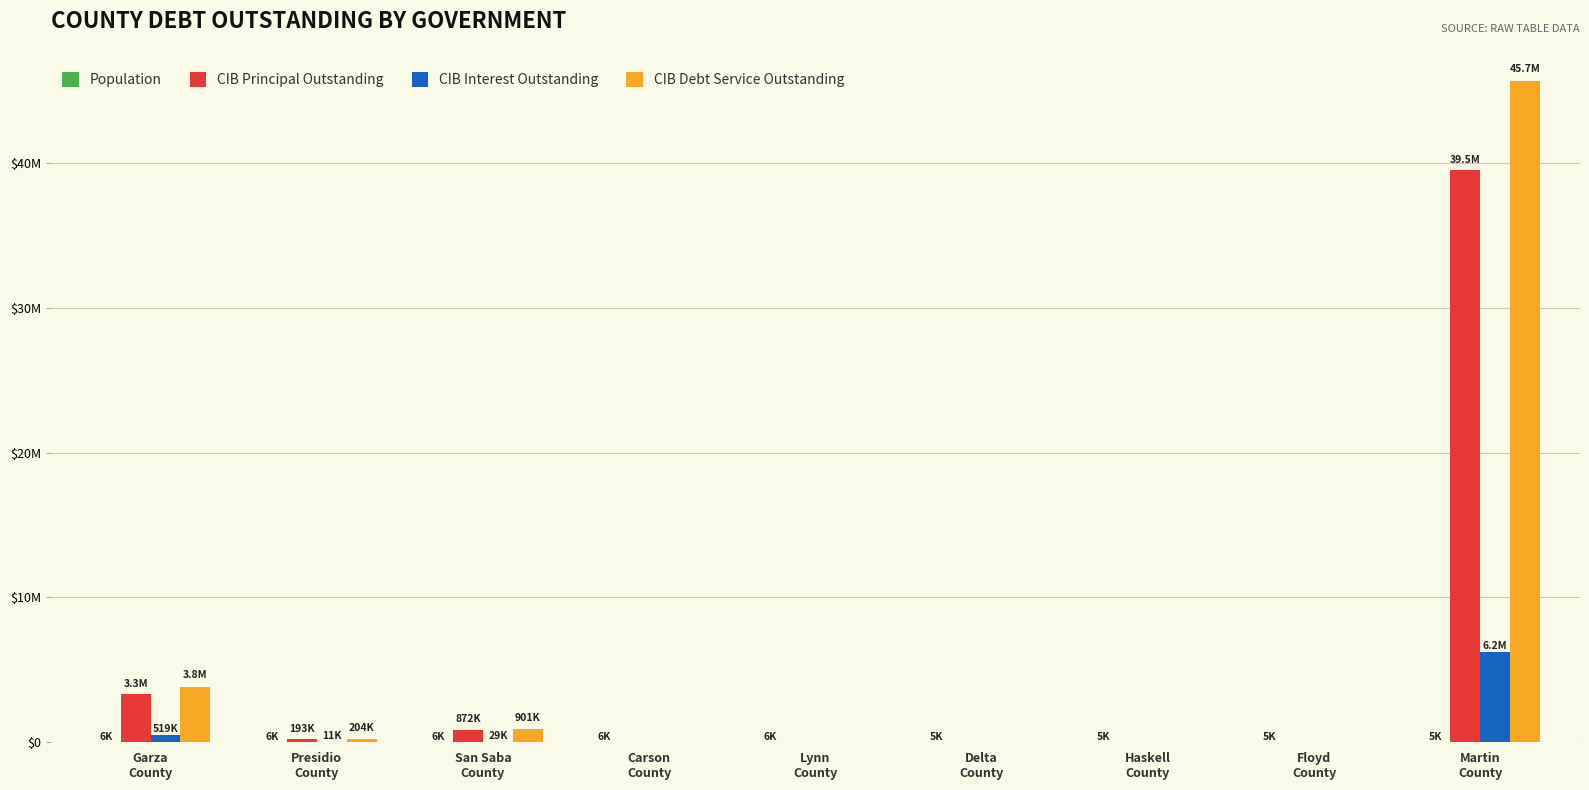

The value of Population at San Saba
County is 5824.0. True or false?

True